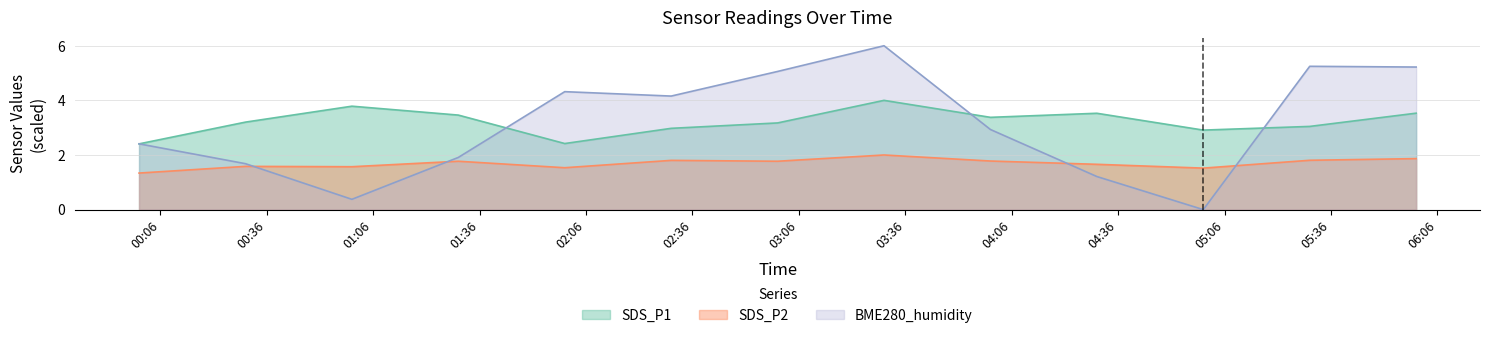

Reading left to right, list all the values displayed in this chart.

SDS_P1: 2.4	3.2	3.8	3.5	2.4	3.0	3.2	4.0	3.4	3.5	2.9	3.0	3.5
SDS_P2: 1.3	1.6	1.6	1.8	1.5	1.8	1.8	2.0	1.8	1.7	1.5	1.8	1.9
BME280_humidity: 2.4	1.7	0.4	1.9	4.3	4.2	5.1	6.0	2.9	1.2	0.0	5.2	5.2